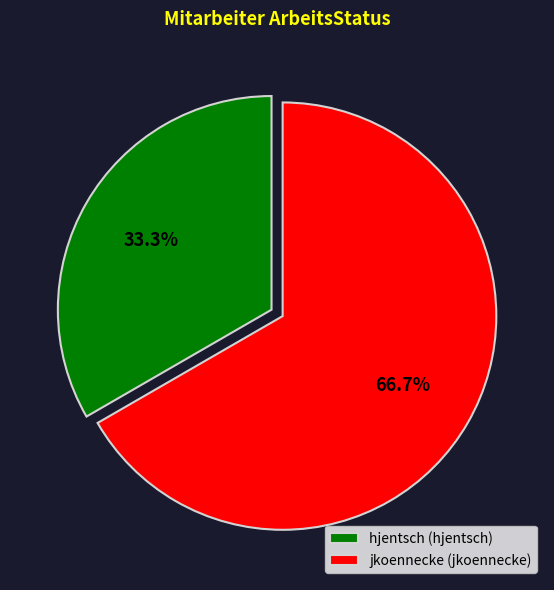

Is hjentsch the majority of the pie?

No